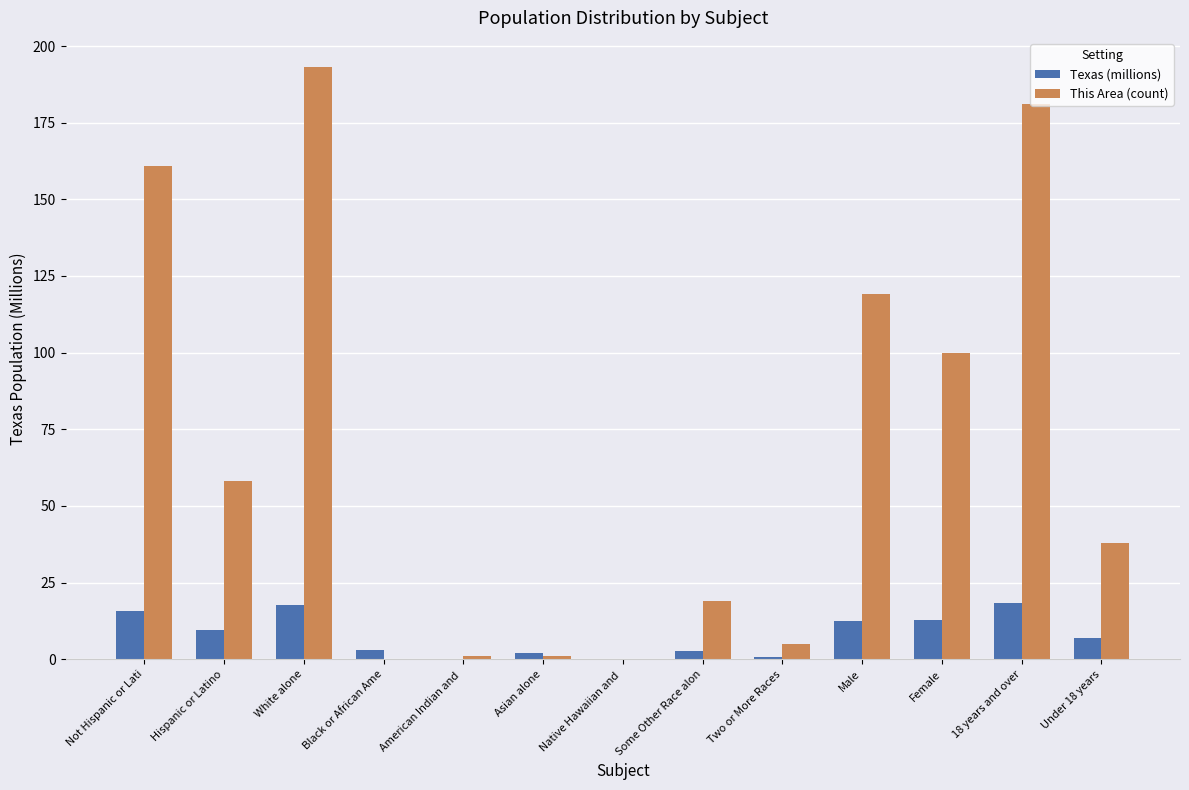

What is the total value across all series at 18 years and over?

199.3